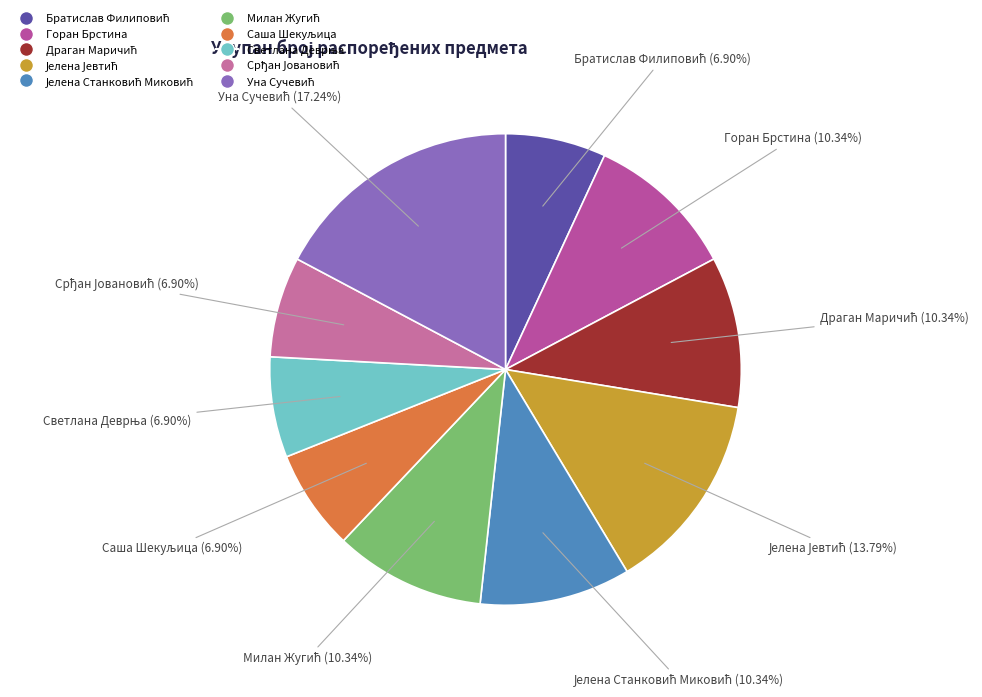

Is there a majority slice in this chart?

No